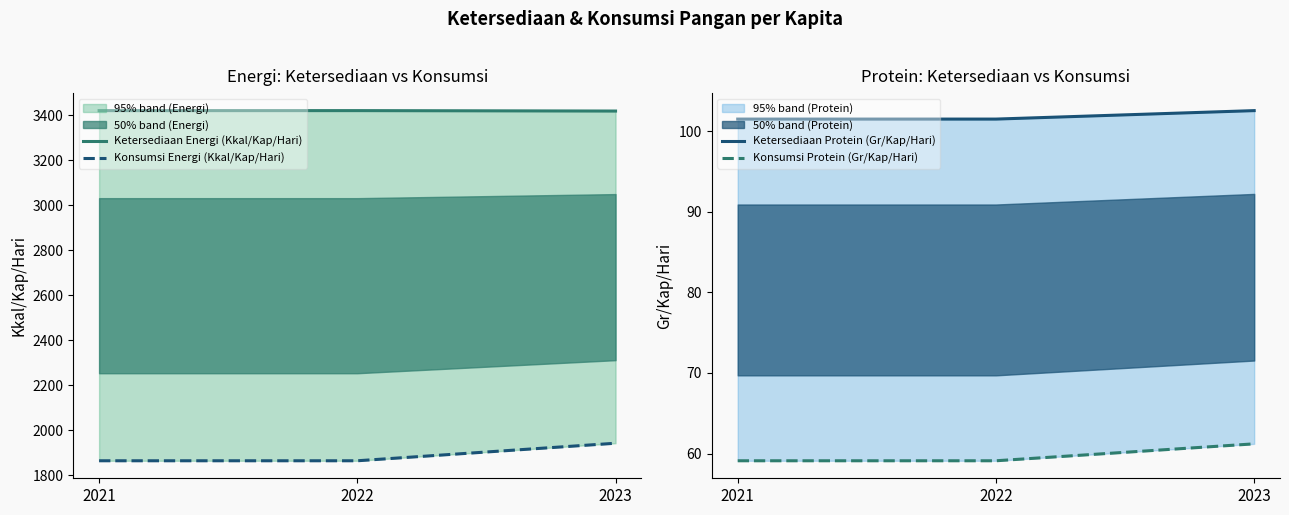

Which has a higher value, 2021 or 2022?

2021